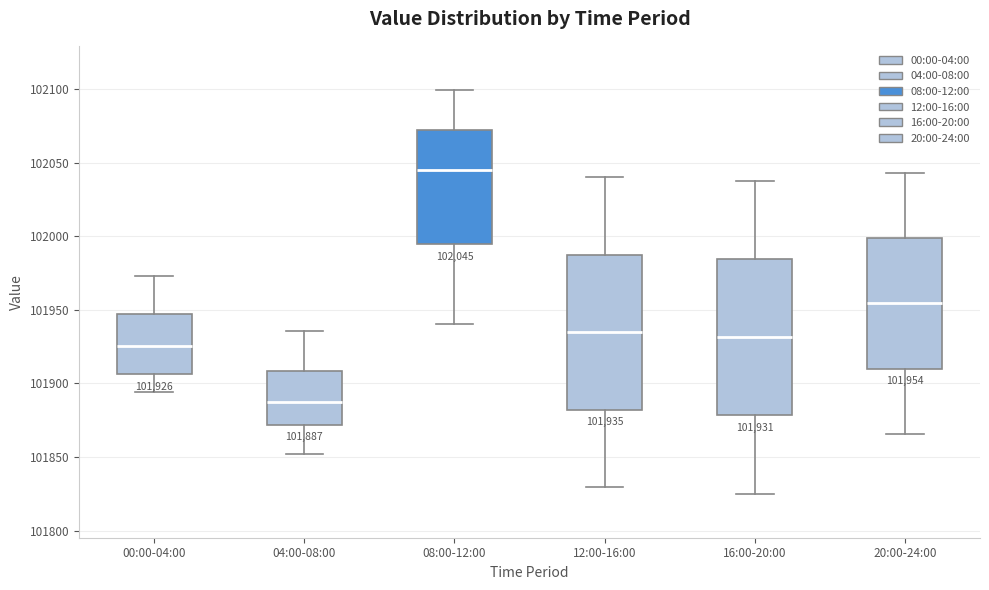

Which box has the highest median line?

08:00-12:00